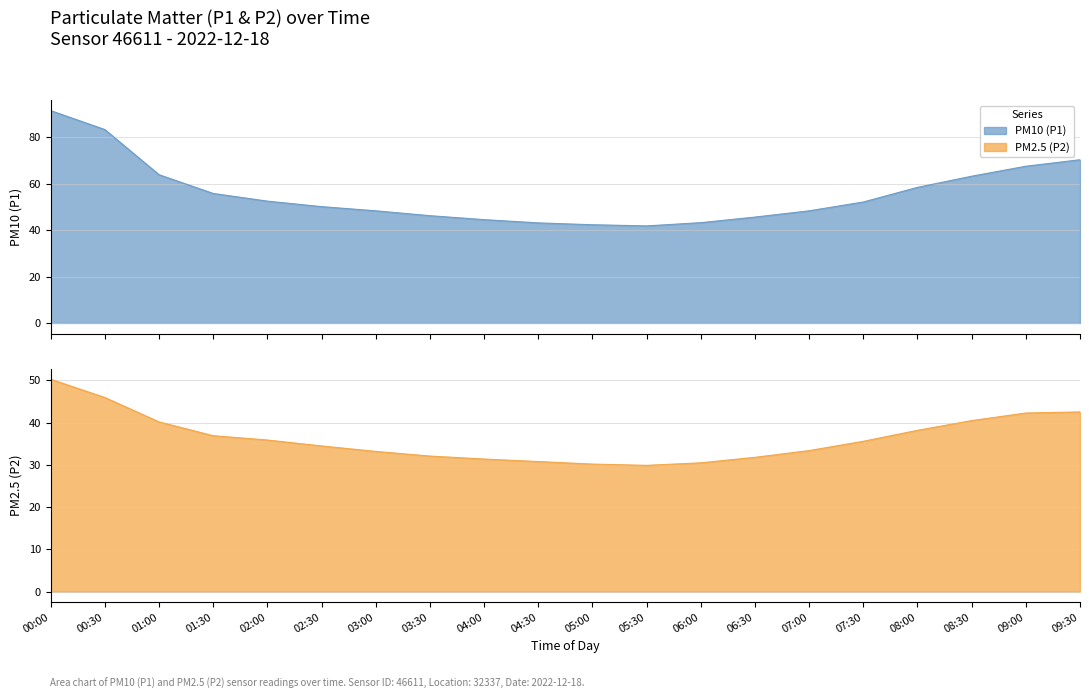

The P1 series shows 29.8 at 09:00. True or false?

False